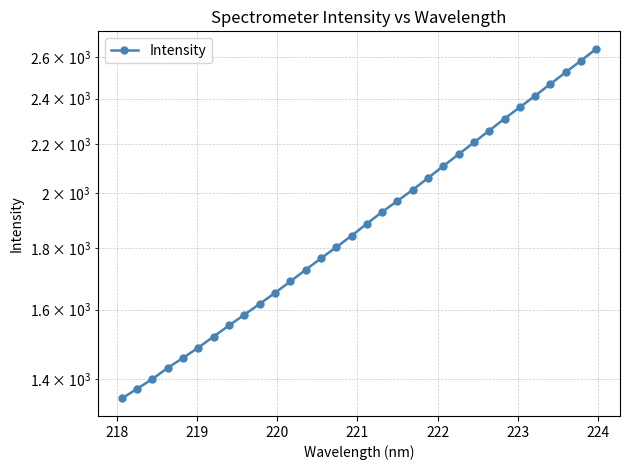

What is the difference between the second highest and second lowest values?

1207.5